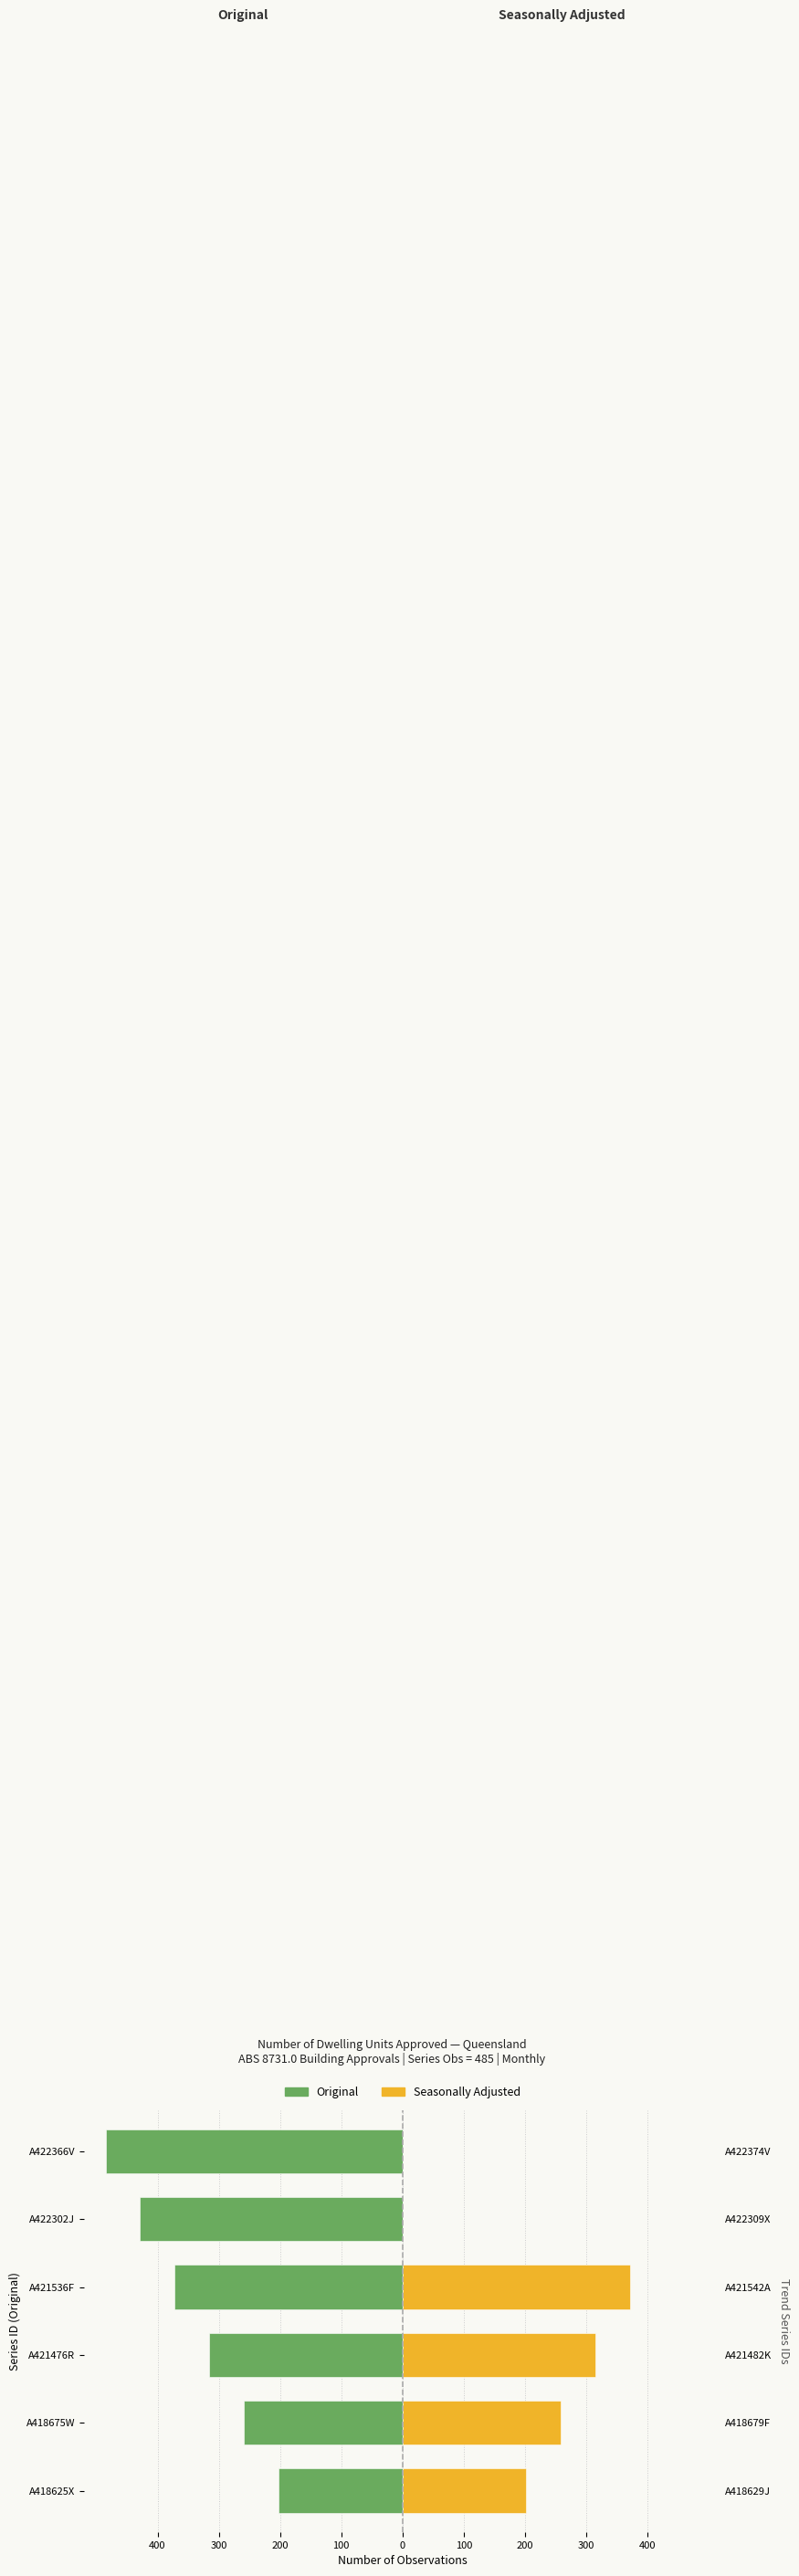

What is the difference between the maximum and minimum values in the Seasonally Adjusted series?

371.8